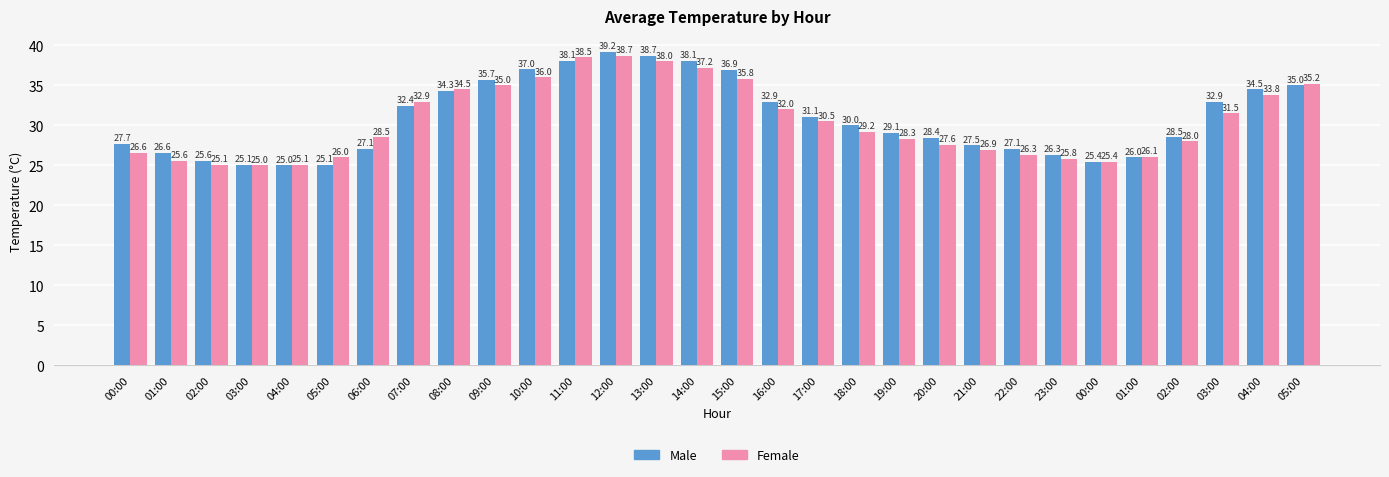

Is it true that Male equals 49.3 at 07:00?

False